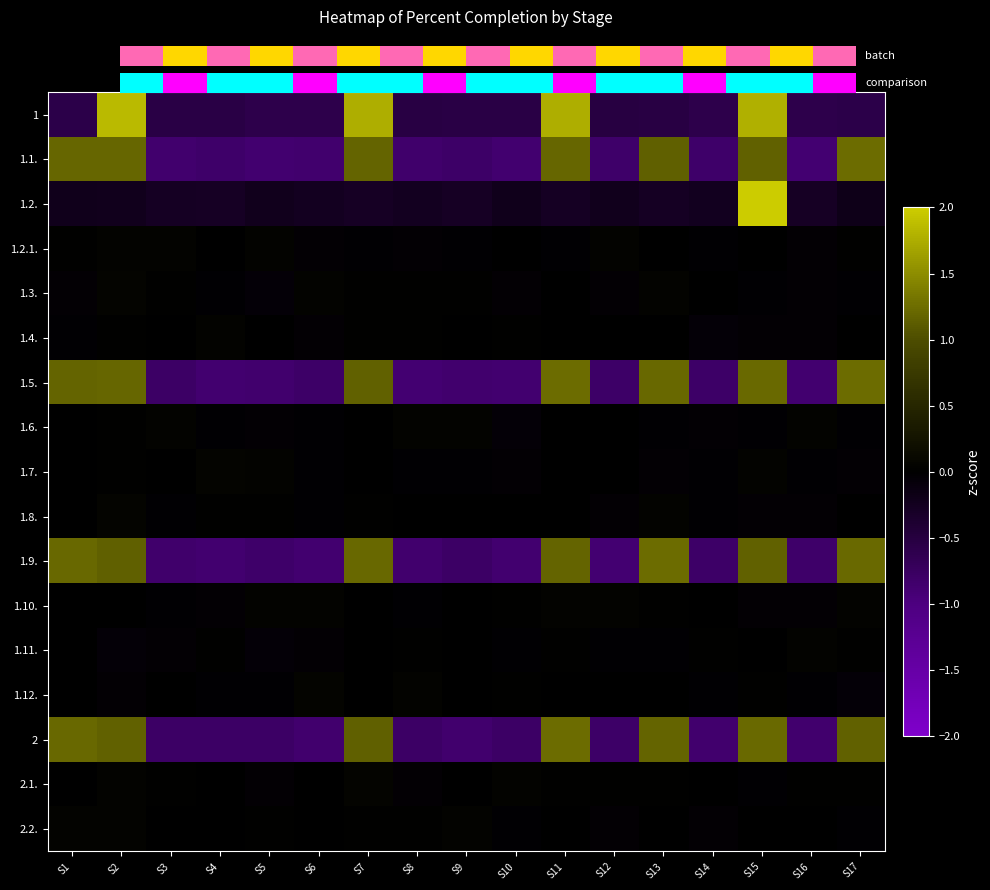

Read the 1.9. value at S7.

1.2